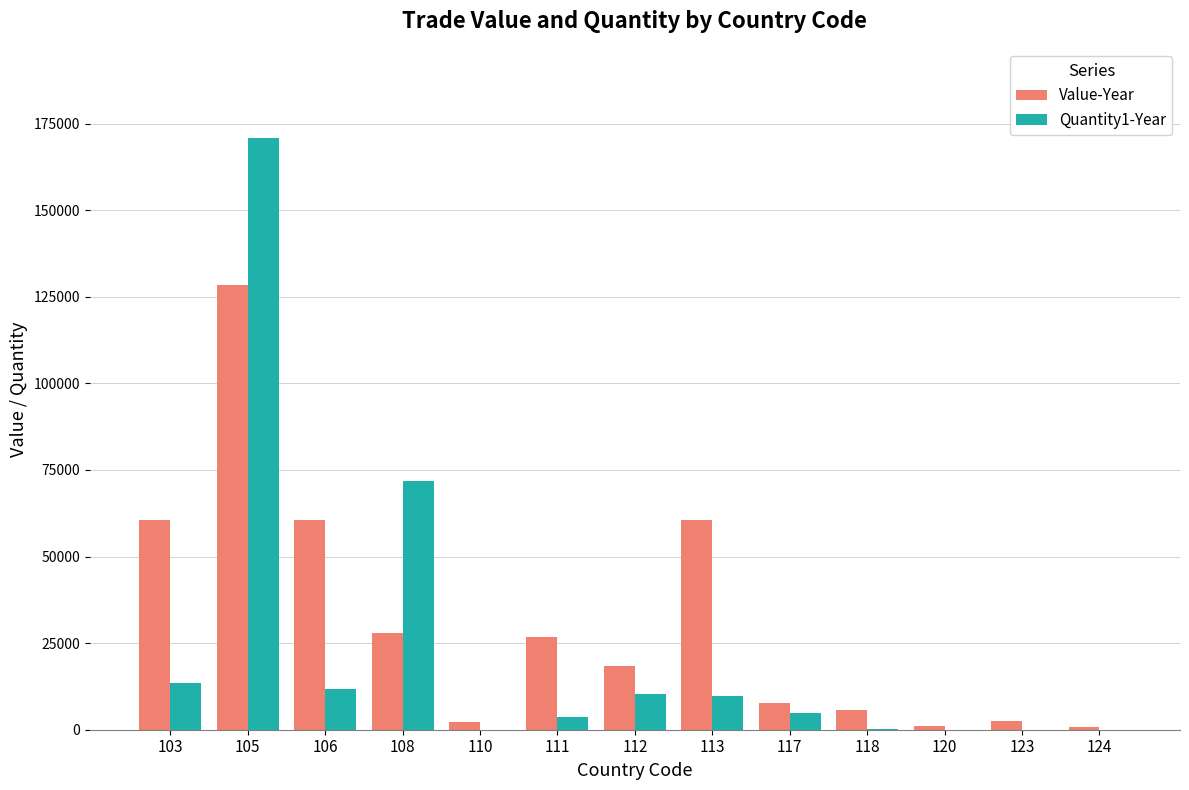

The value of Value-Year at 108 is 28053. True or false?

True